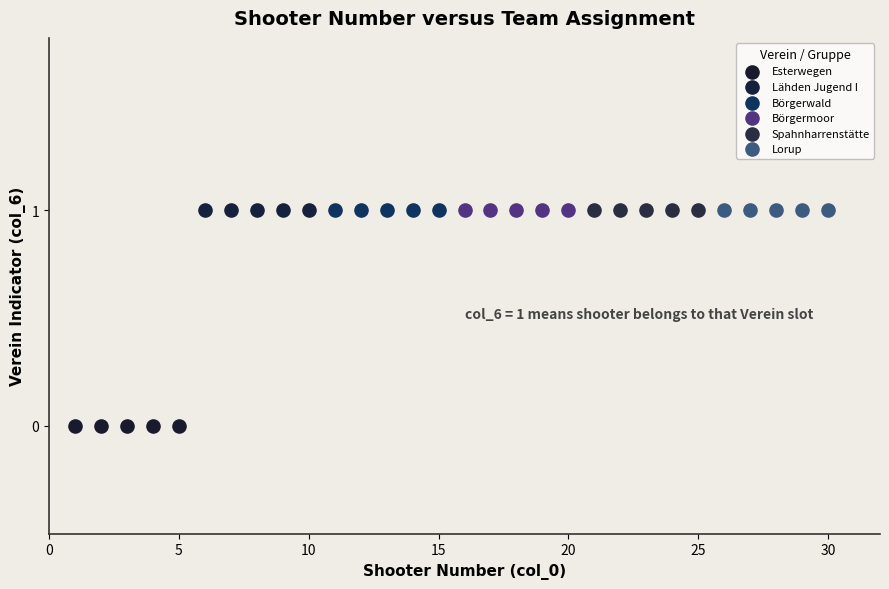

Which series contains the lowest Y value?

Esterwegen